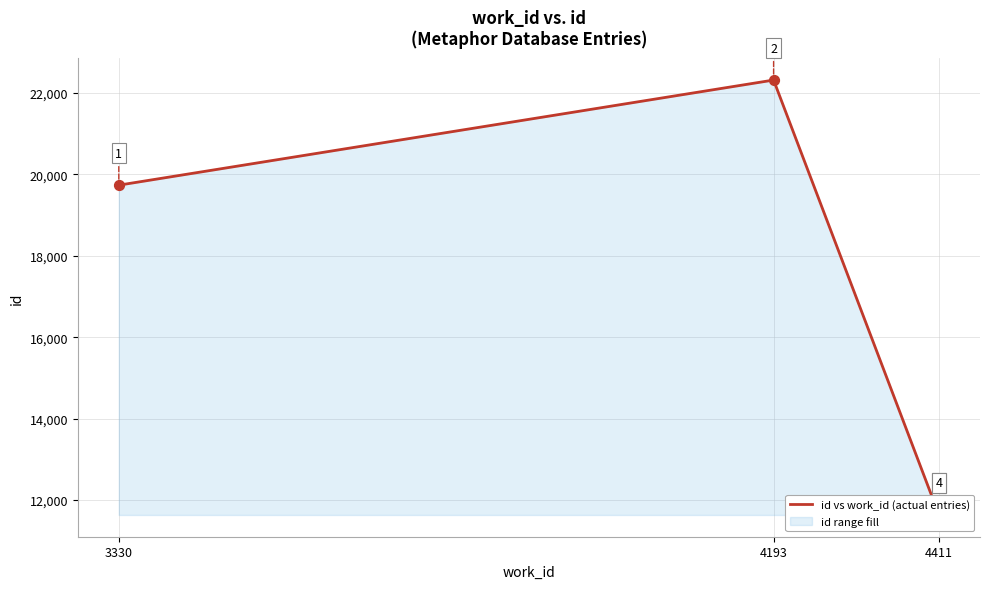

What is the change in value from 4193 to 4411?

-10679